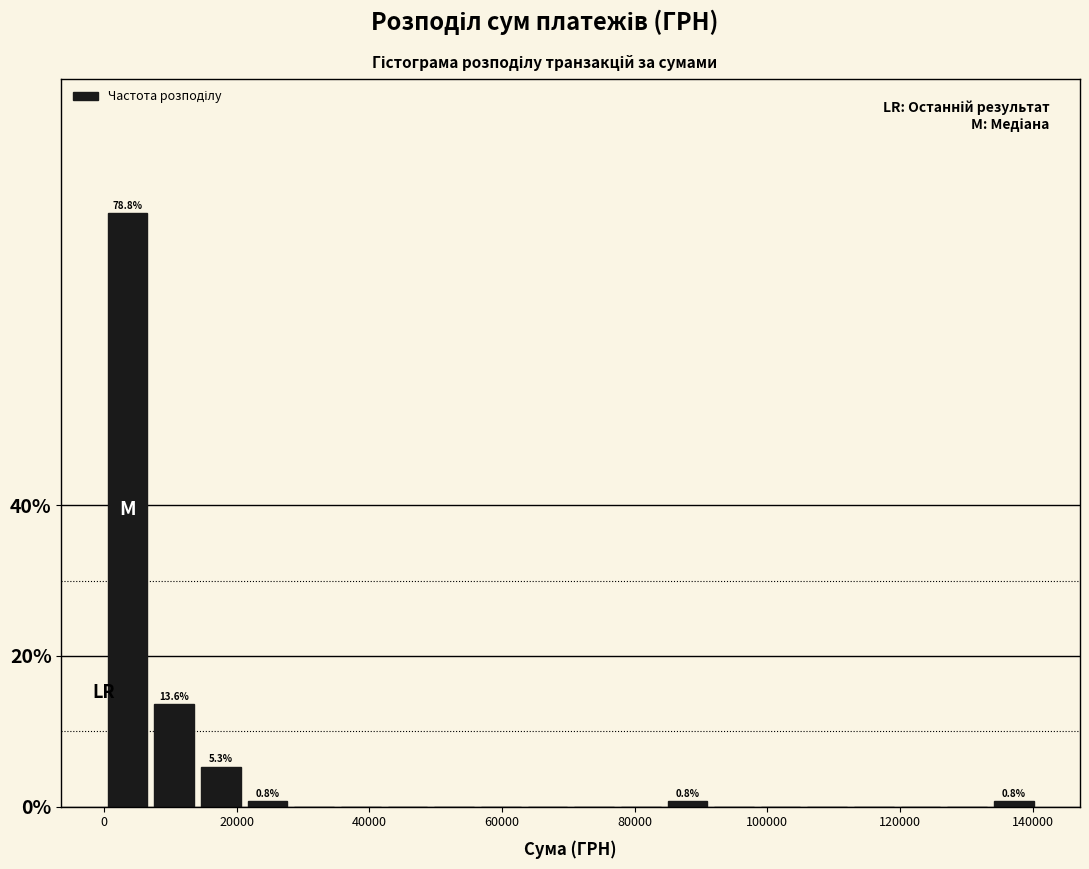

Read against the x-axis, roughly where is the centre of the tallest bar?

4000